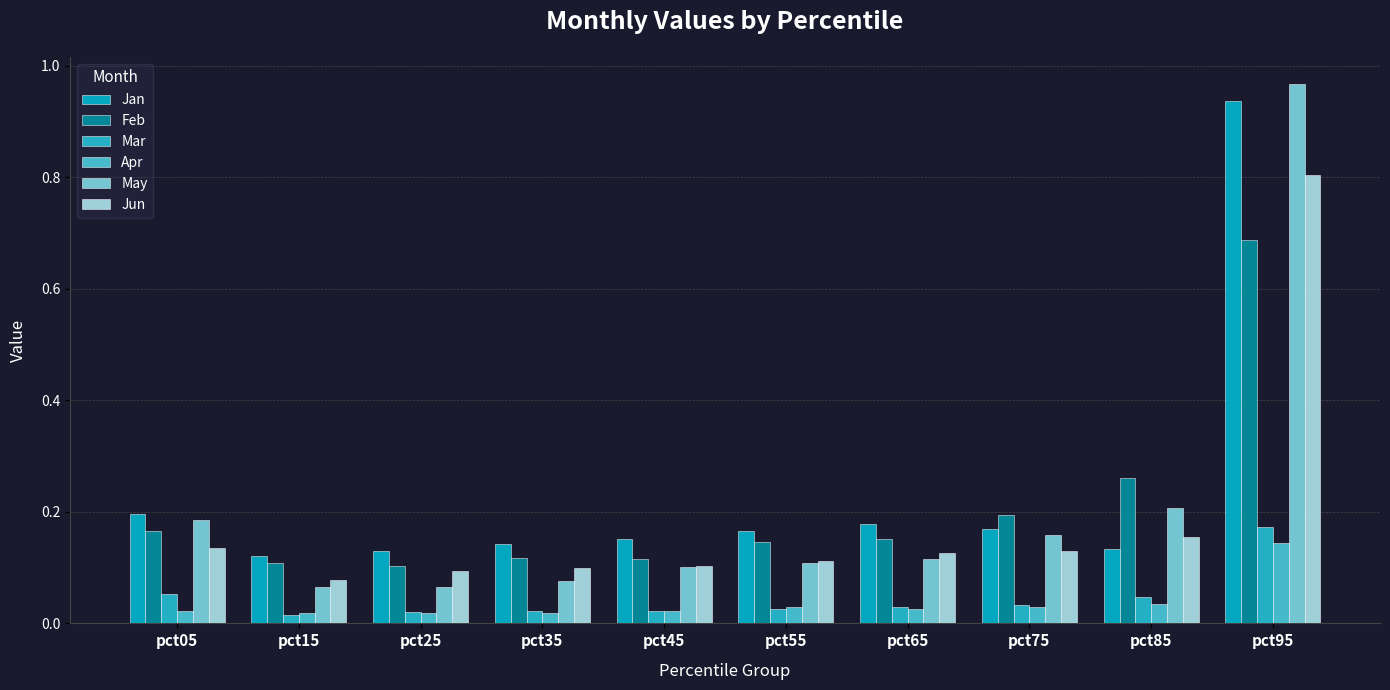

How many data points does each series have?

10